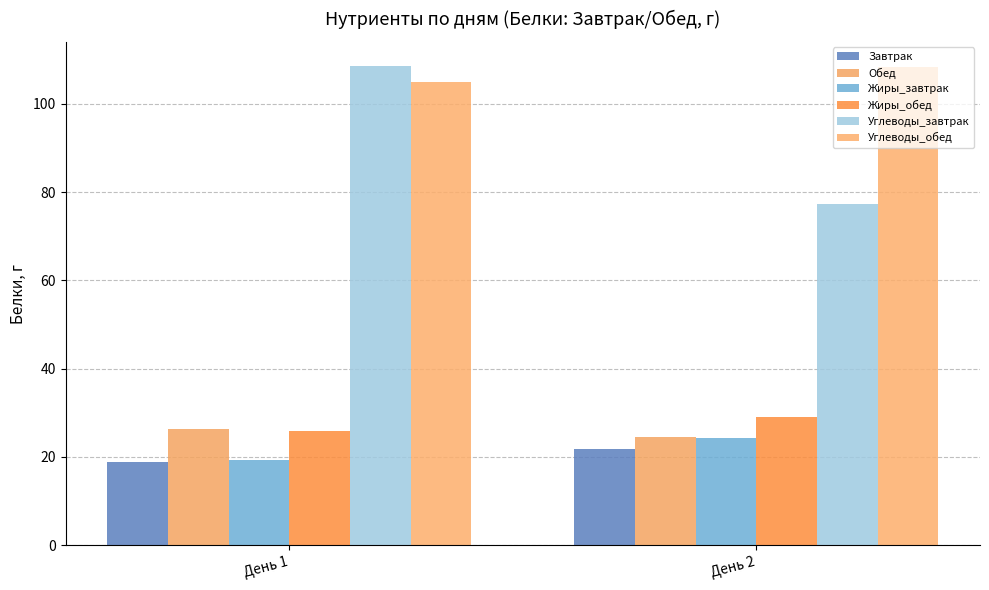

What is the spread (max minus min) of values at День 2?

86.6